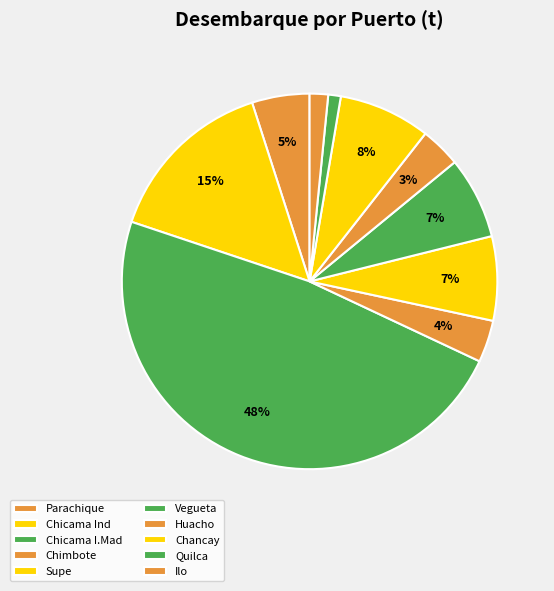

Count the number of slices in the pie.

10